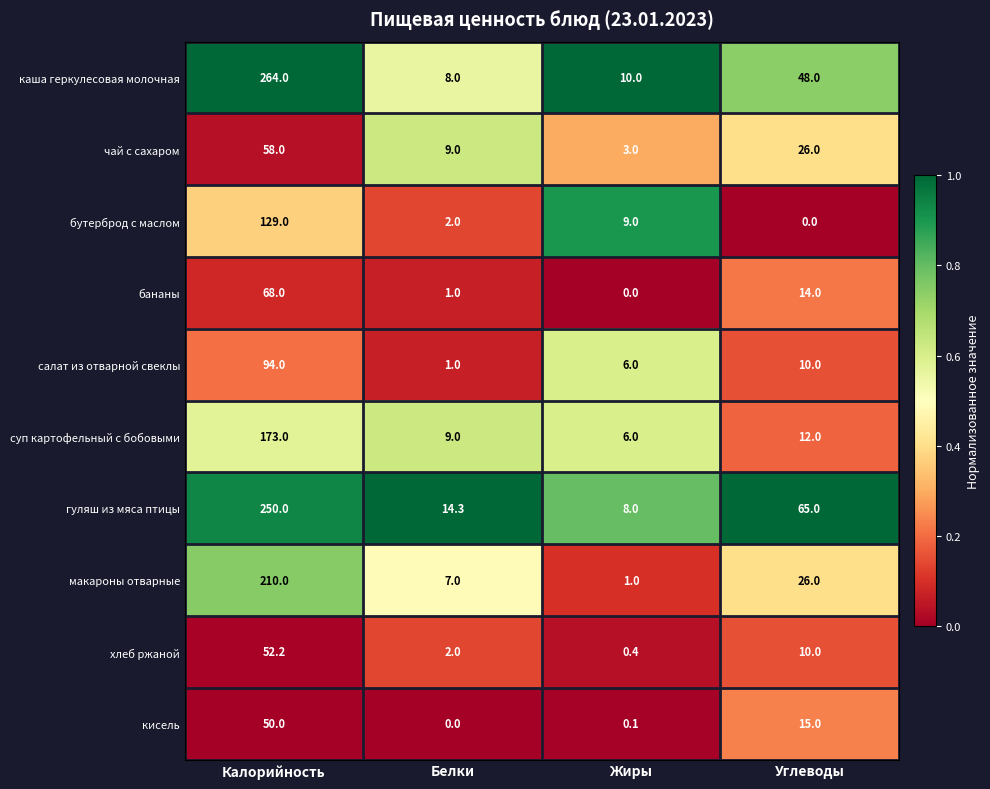

What is the average value of the макароны отварные series?

61.0